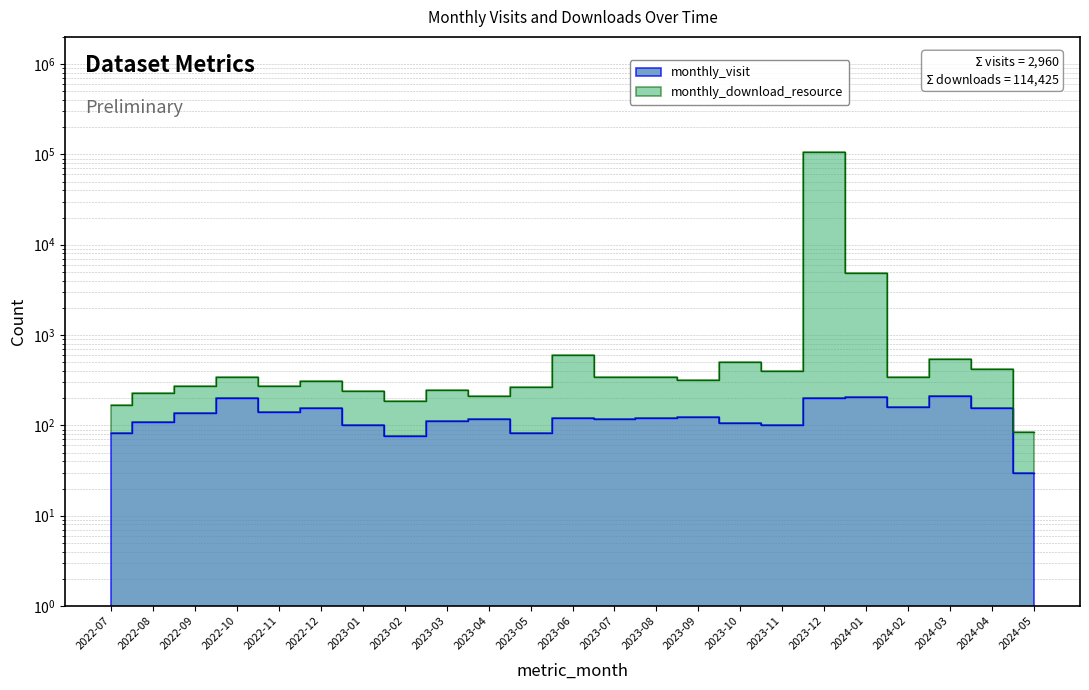

At which category does monthly_download_resource reach its first local peak?

2022-10